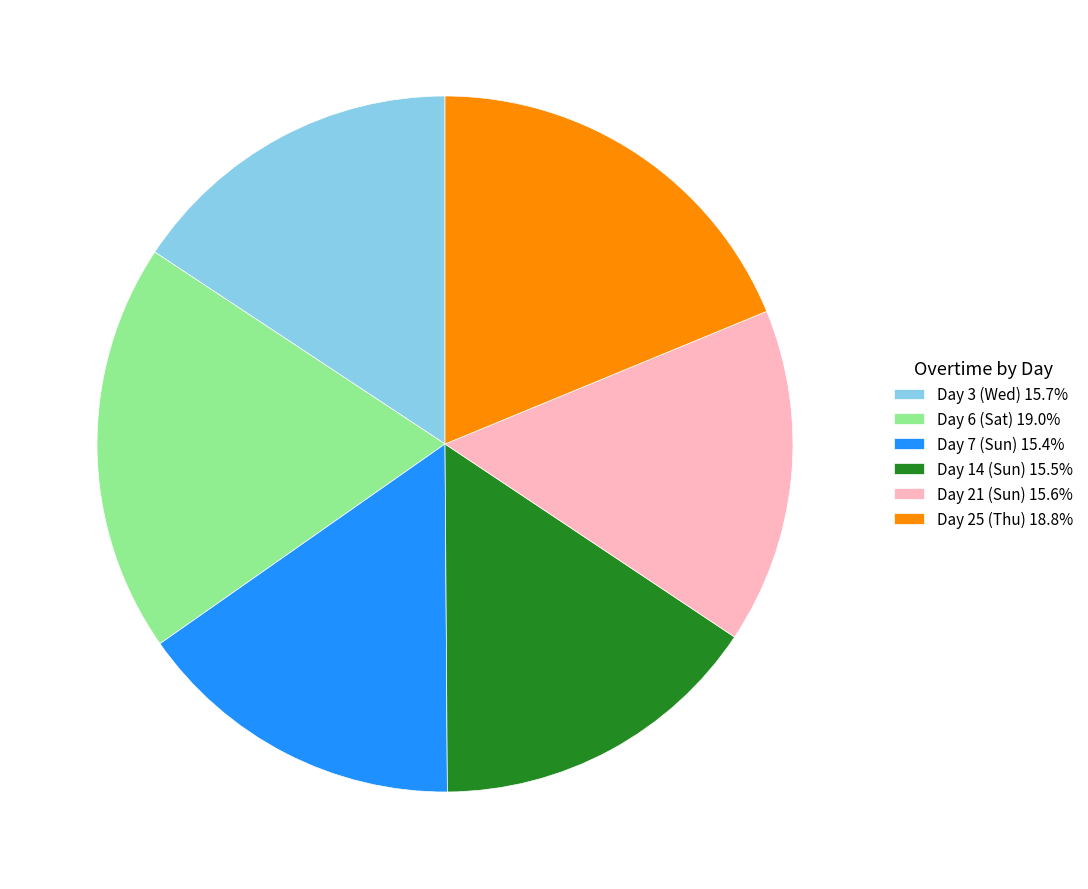

How many segments does this pie chart have?

6